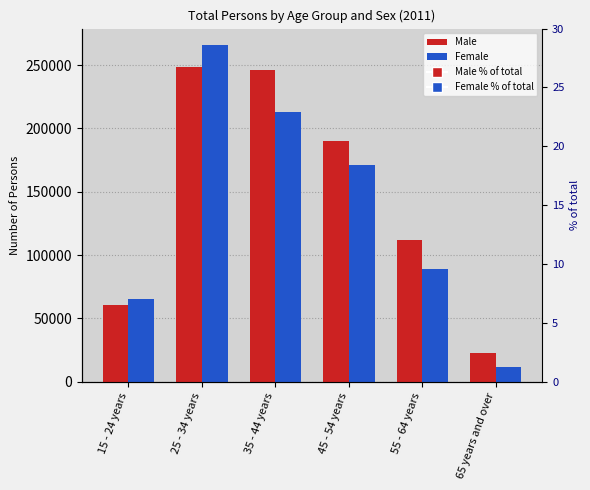

At how many categories does at least one series exceed 254718?

1